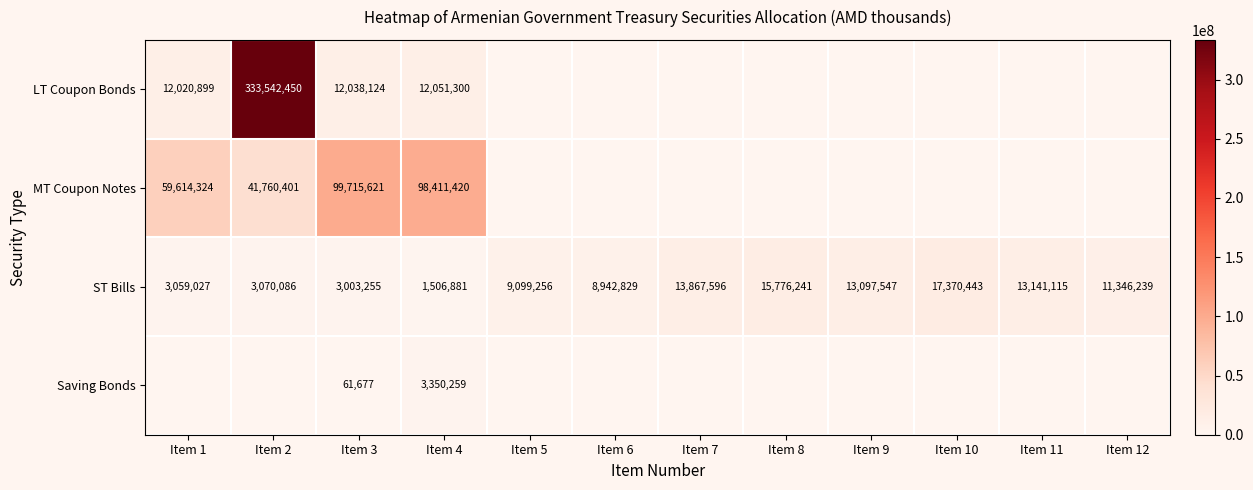

Rank the series at Item 4 from highest to lowest value.

MT Coupon Notes, LT Coupon Bonds, Saving Bonds, ST Bills